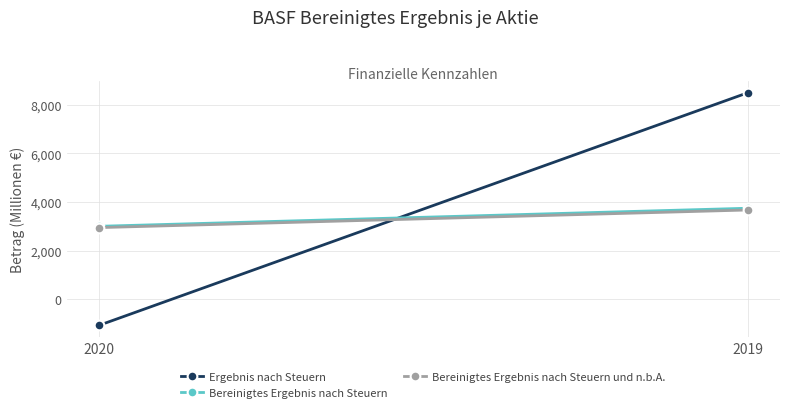

What is the total value across all series at 2019?

15903